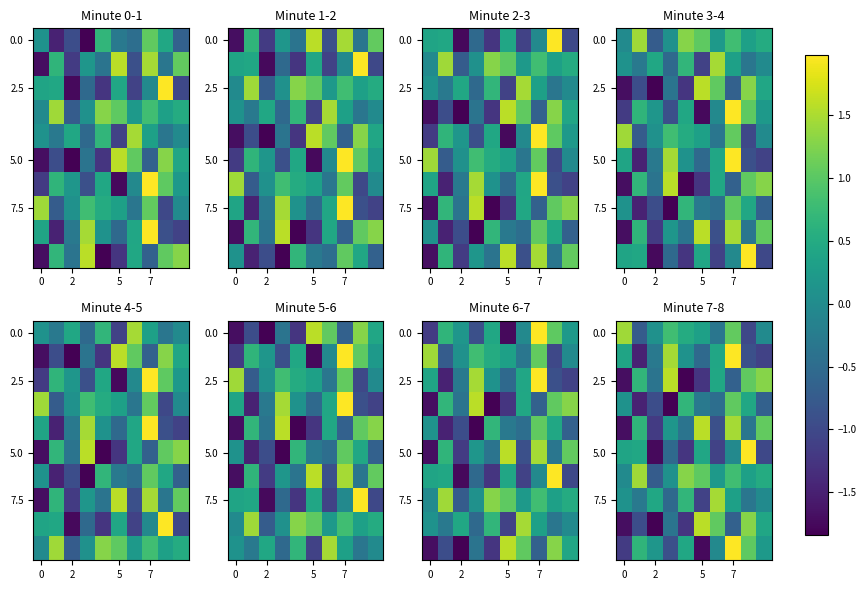

At how many categories does at least one series exceed 0?

10